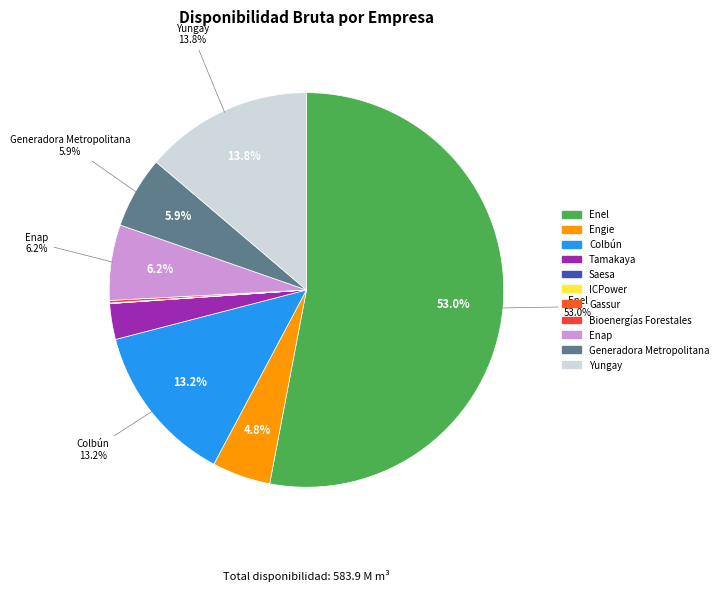

Count the number of slices in the pie.

11